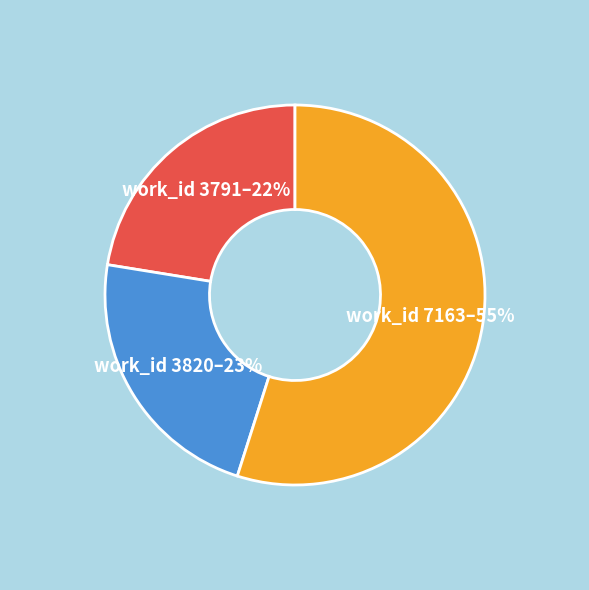

To the nearest percent, what is the average slice percentage?

33%